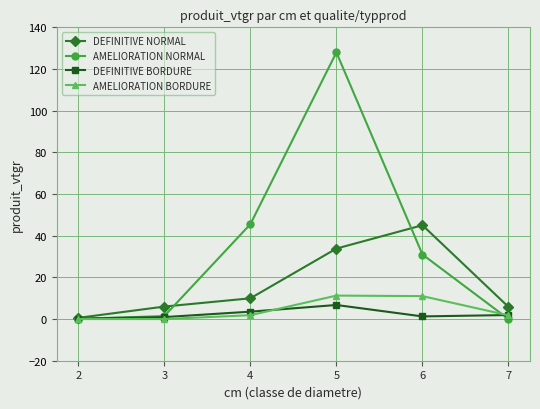

Which series ends up on top after the final intersection of AMELIORATION BORDURE and AMELIORATION NORMAL?

AMELIORATION BORDURE